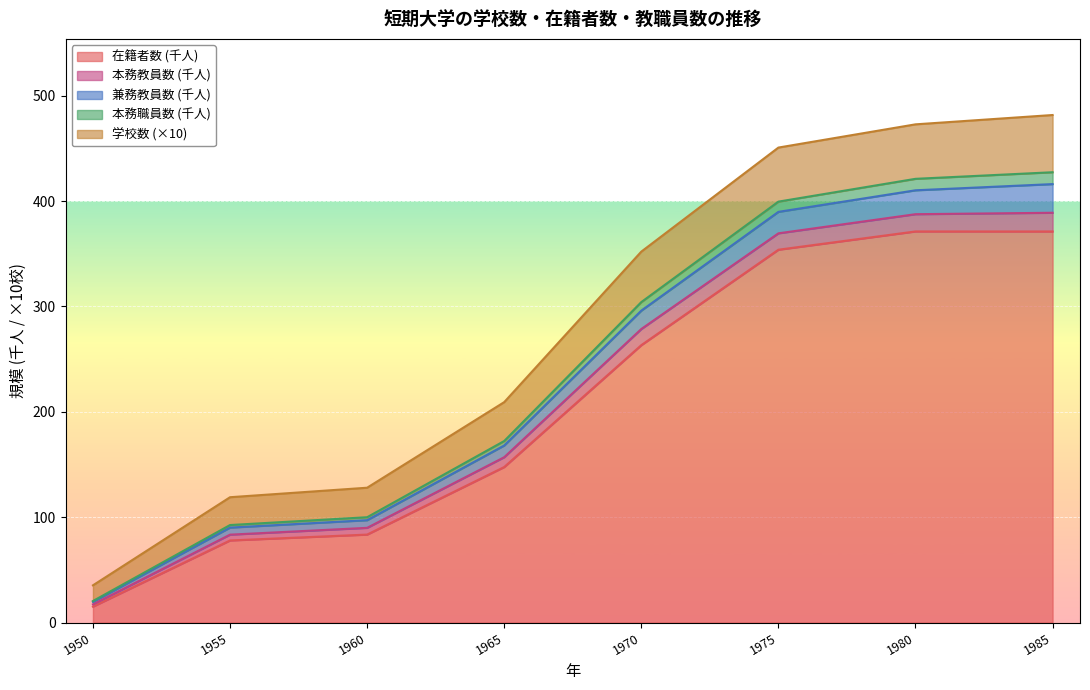

True or false: 在籍者数(万) has a value of 37.1 at 1980.

True